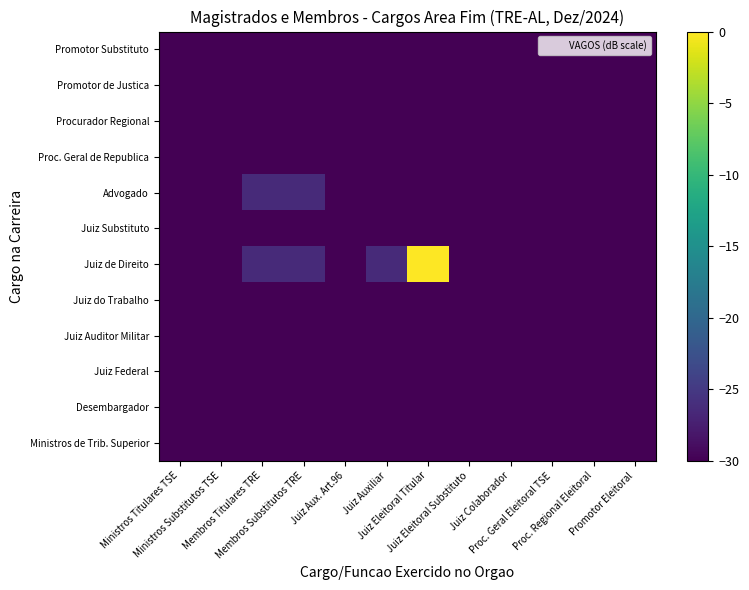

How many categories are shown in the chart?

12